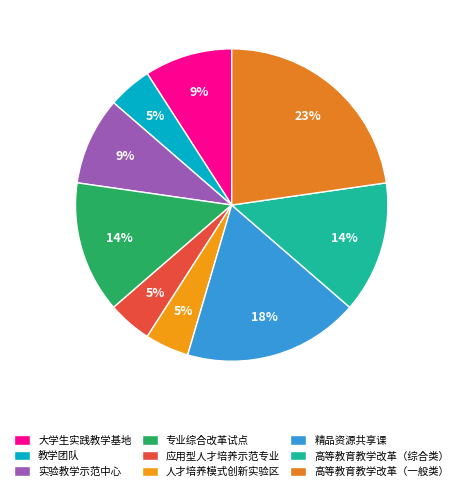

Is there any slice that represents more than half of the pie?

No